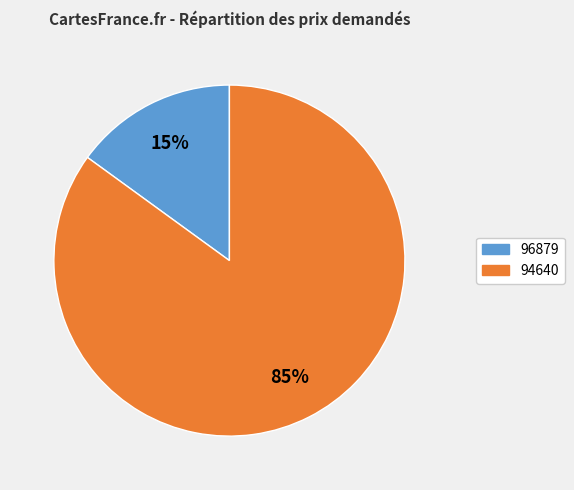

How many segments does this pie chart have?

2